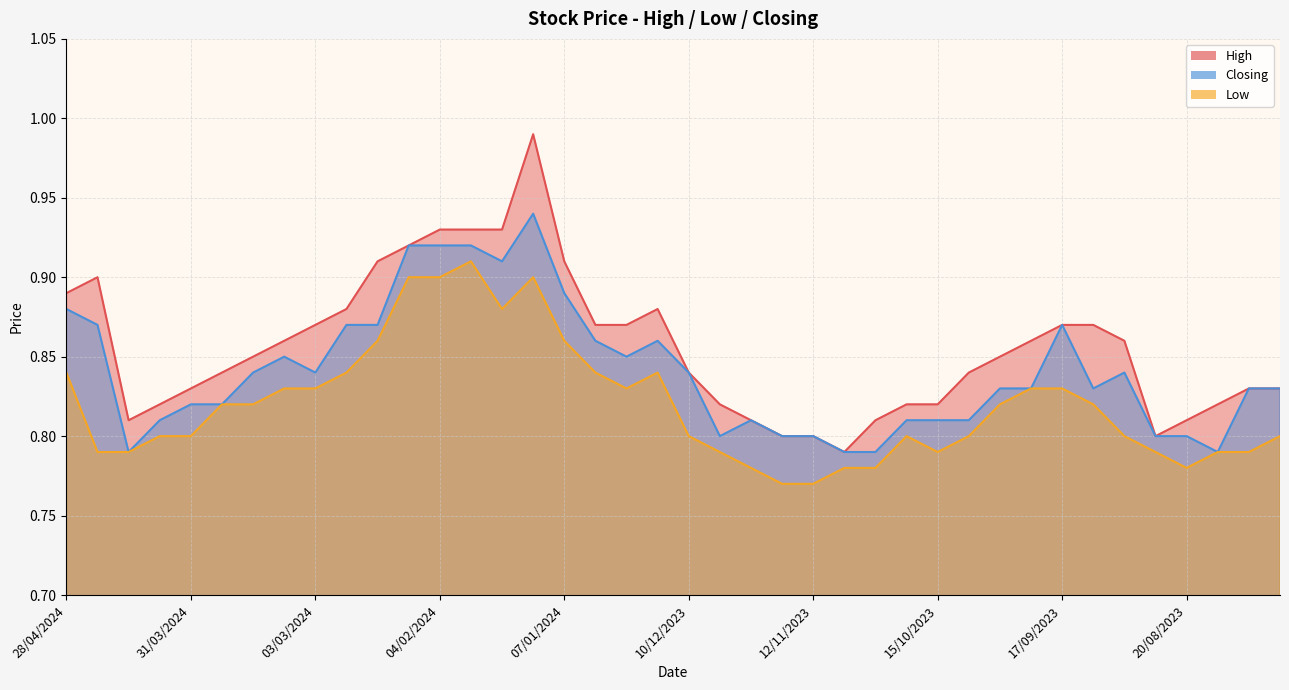

What are all the series names shown in the legend?

High, Low, Closing